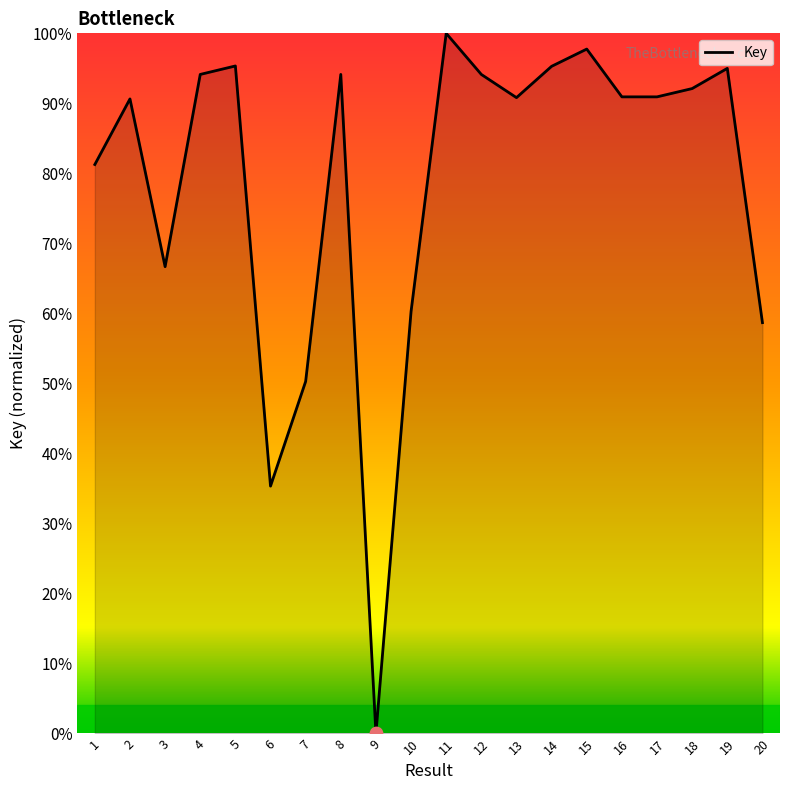

Which has a higher value, 16 or 2?

16